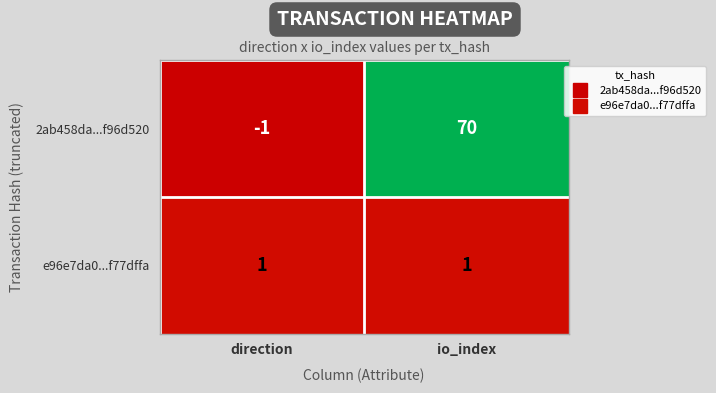

What is the difference between the 2ab458da...f96d520 values at direction and io_index?

71